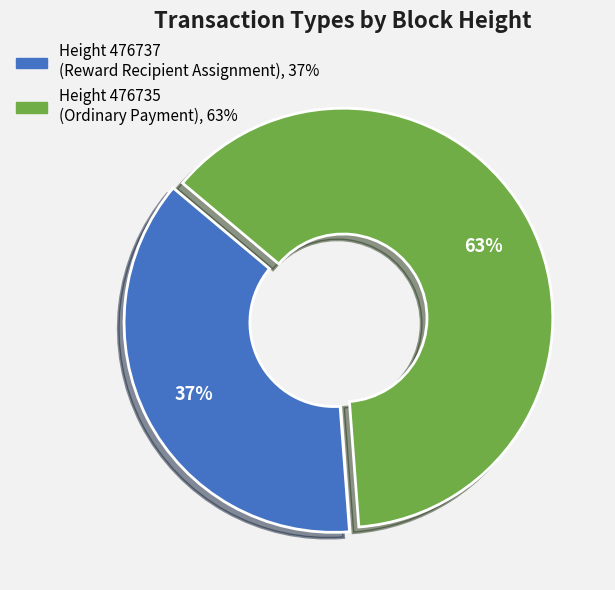

Which has a higher value, Height 476735 (Ordinary Payment), 63% or Height 476737 (Reward Recipient Assignment), 37%?

Height 476735 (Ordinary Payment), 63%